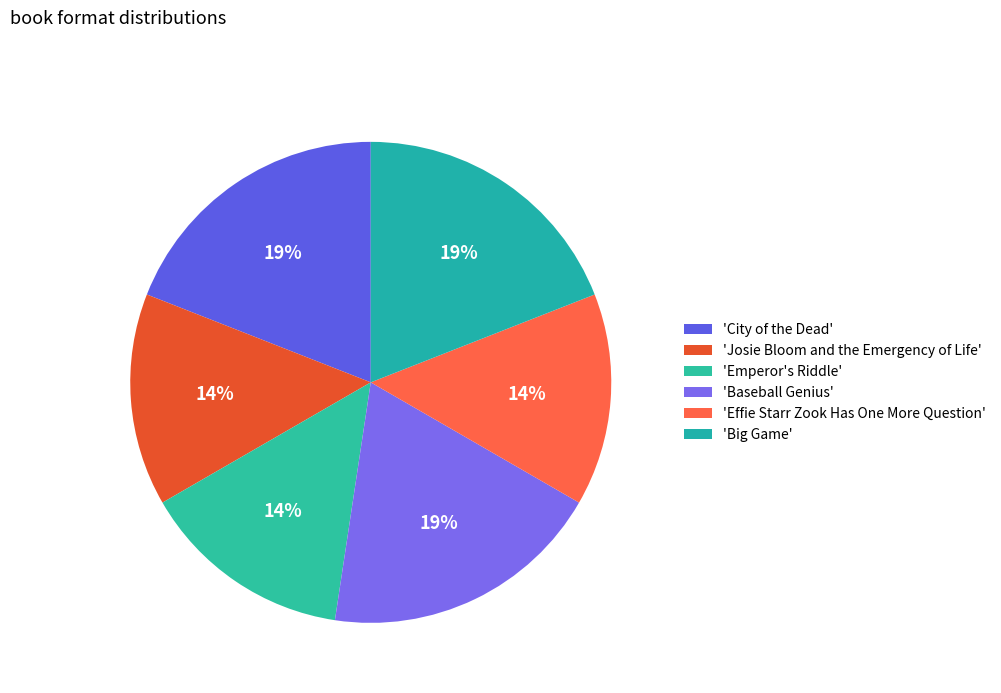

Rank the categories by value from highest to lowest.

City of the Dead, Baseball Genius, Big Game, Josie Bloom and the Emergency of Life, Emperor's Riddle, Effie Starr Zook Has One More Question